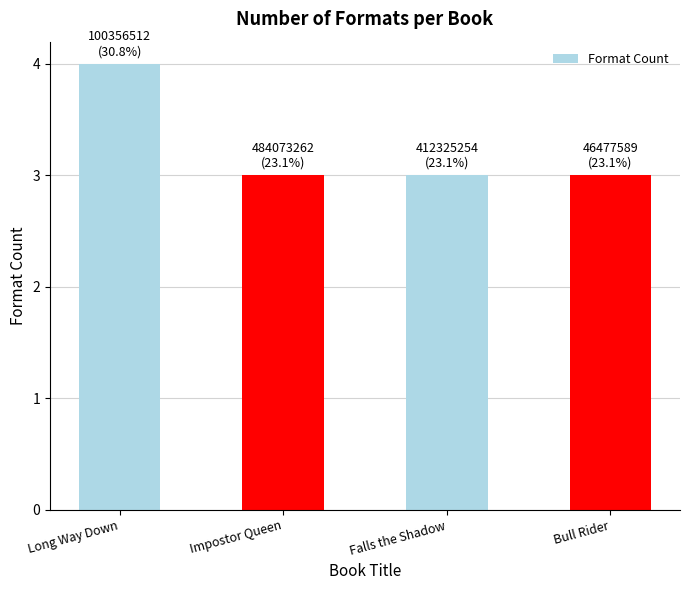

What is the label of the 1st bar from the left?

Long Way Down